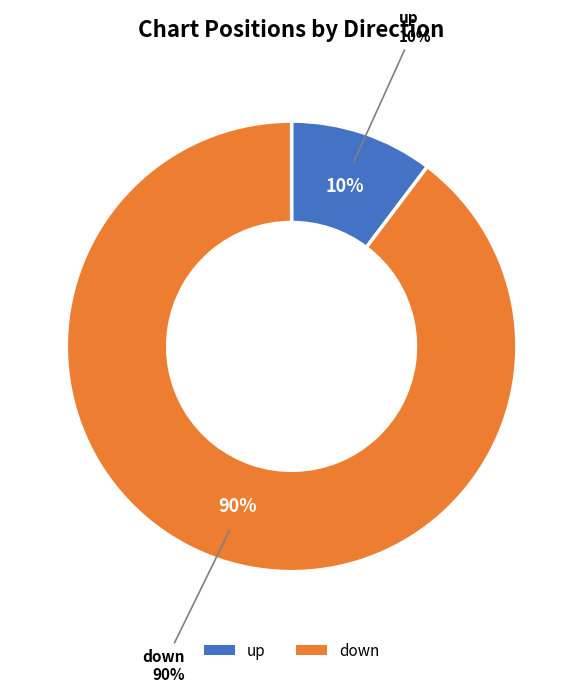

To the nearest percent, what is the average slice percentage?

50%